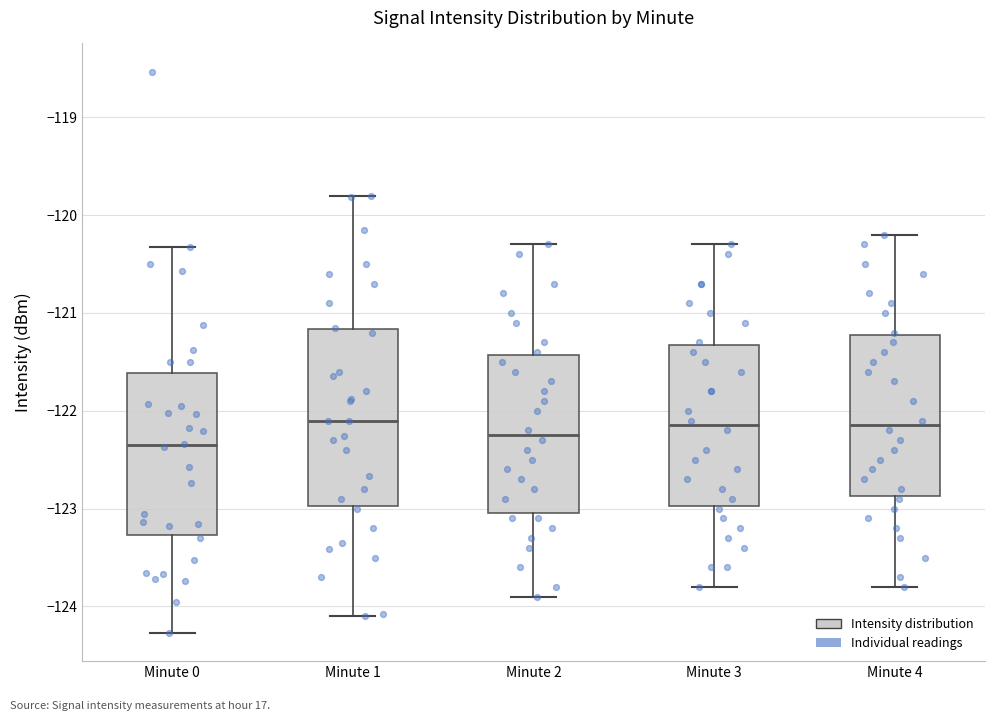

Reading left to right, read every box against the y-axis: the position of its median line, the range the box covers, and the ends of its whiskers. The values are not printed on the chart, so give them approximately, as read against the axis.

Minute 0: median -122.4, box -123.3 to -121.6, whiskers -124.3 to -120.3
Minute 1: median -122.1, box -123.0 to -121.2, whiskers -124.1 to -119.8
Minute 2: median -122.2, box -123.0 to -121.4, whiskers -123.9 to -120.3
Minute 3: median -122.1, box -123.0 to -121.3, whiskers -123.8 to -120.3
Minute 4: median -122.1, box -122.9 to -121.2, whiskers -123.8 to -120.2